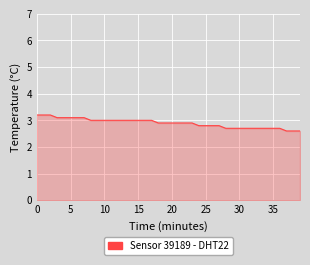

What is the difference between the maximum and minimum values?

0.6